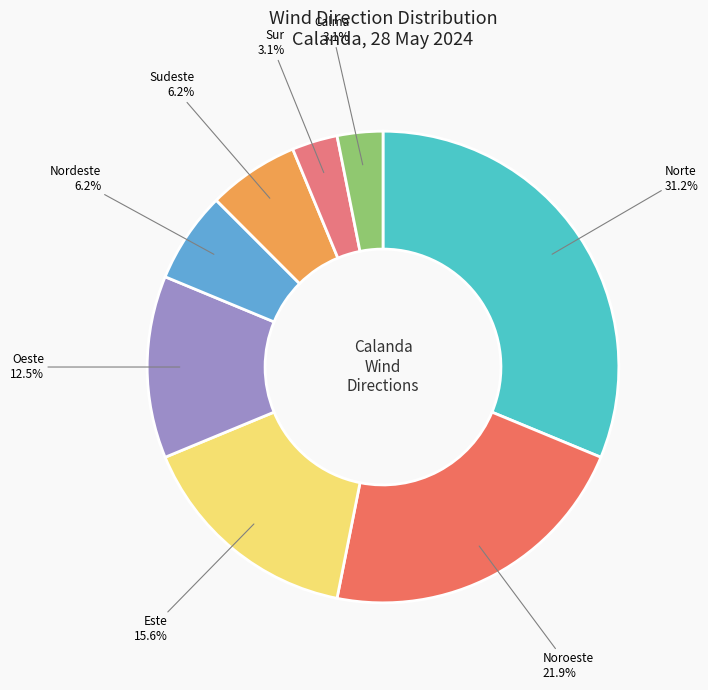

Is there a majority slice in this chart?

No